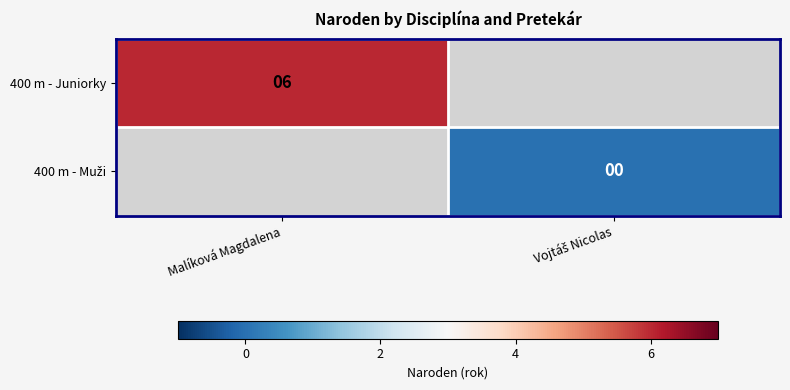

Which category has the highest value across all series?

Malíková Magdalena